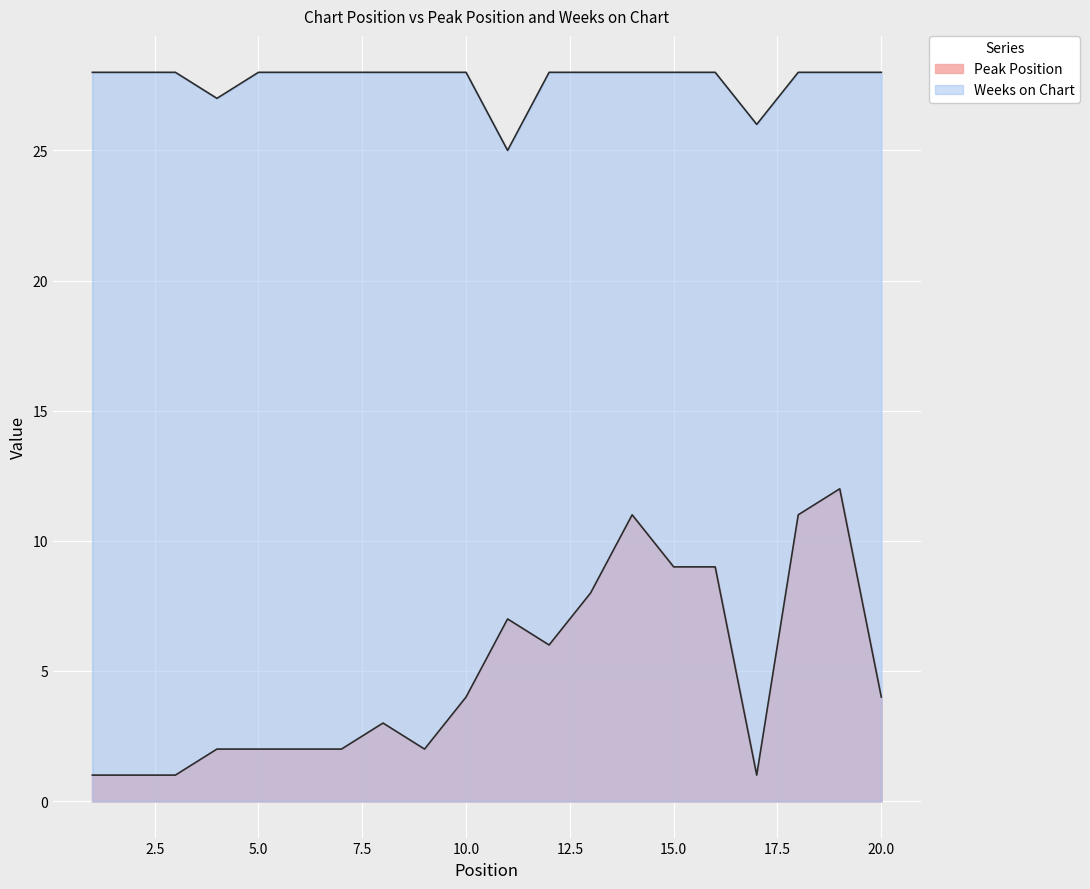

What is the spread (max minus min) of values at 12?

22